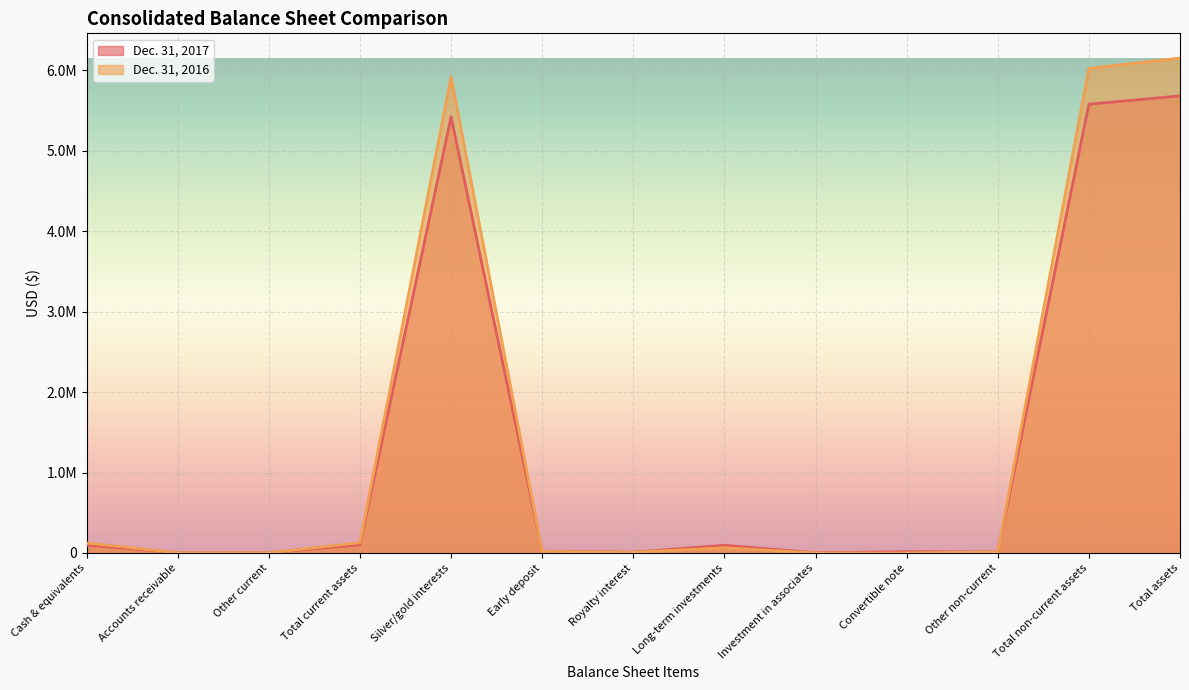

What is the sum of all Dec. 31, 2017 values?

17049939